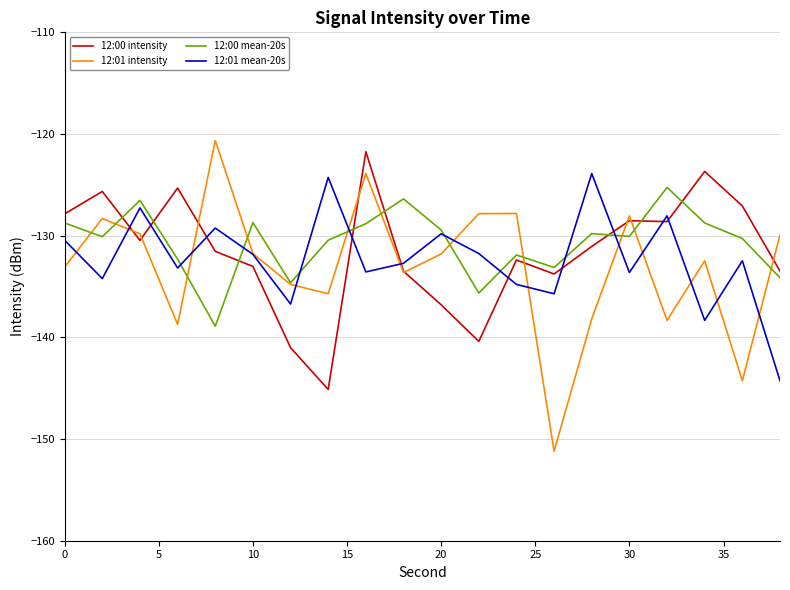

List the series in order of their peak value, lowest first.

12:00 mean-20s, 12:01 mean-20s, 12:00 intensity, 12:01 intensity